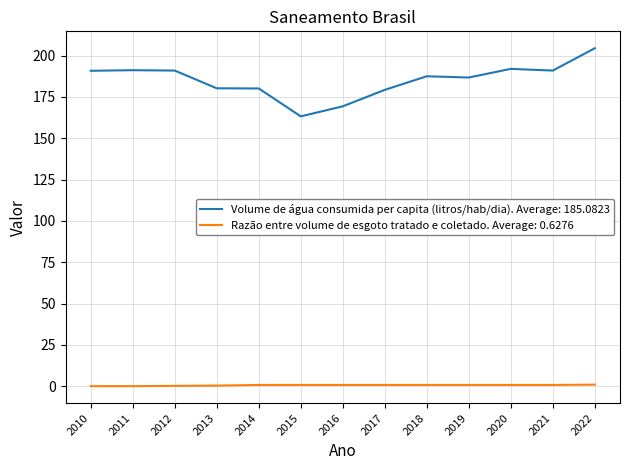

List the series in order of their overall mean, lowest first.

Razão entre volume de esgoto tratado e coletado. Average: 0.6276, Volume de água consumida per capita (litros/hab/dia). Average: 185.0823